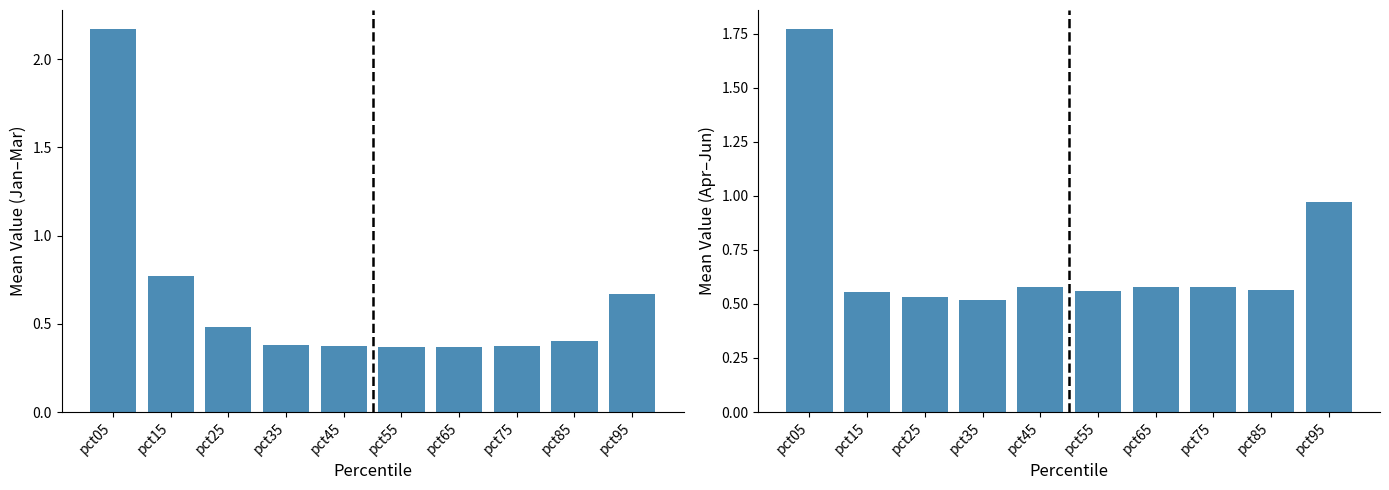

What is the smallest value displayed?

0.4